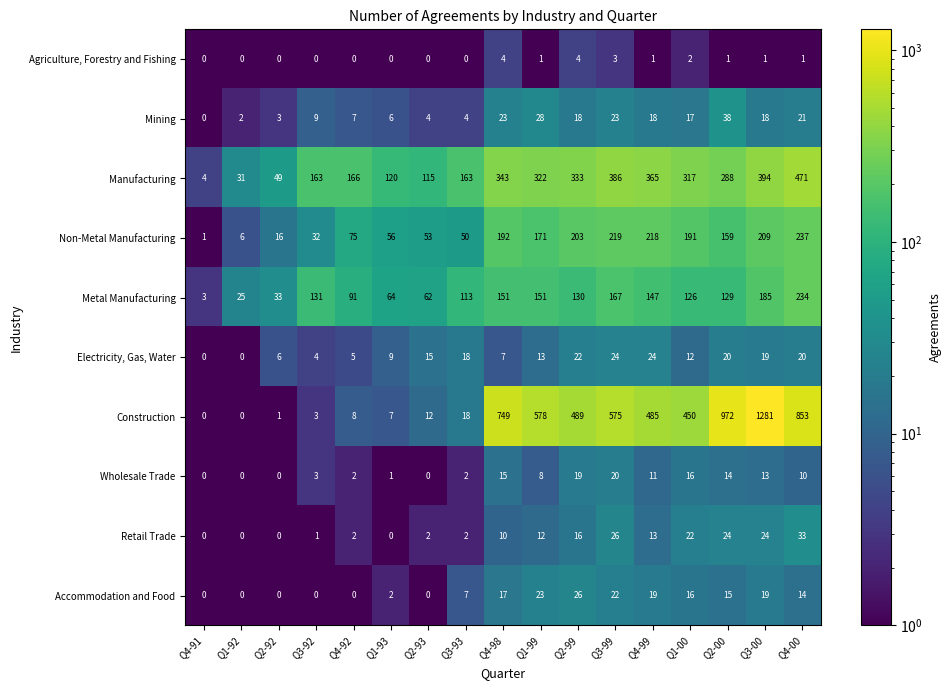

Which category has the highest value in the Retail Trade series?

Q4-00